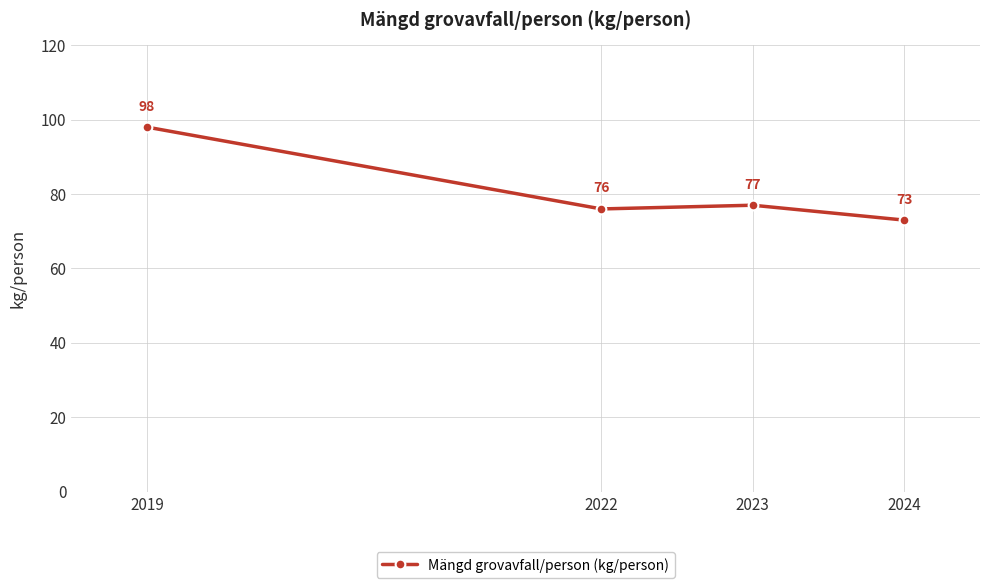

Rank the categories by value from highest to lowest.

2019, 2023, 2022, 2024